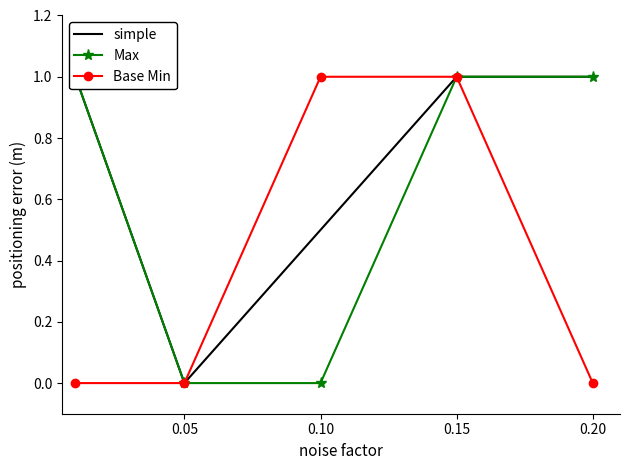

True or false: Base Min and Max intersect in this chart.

False